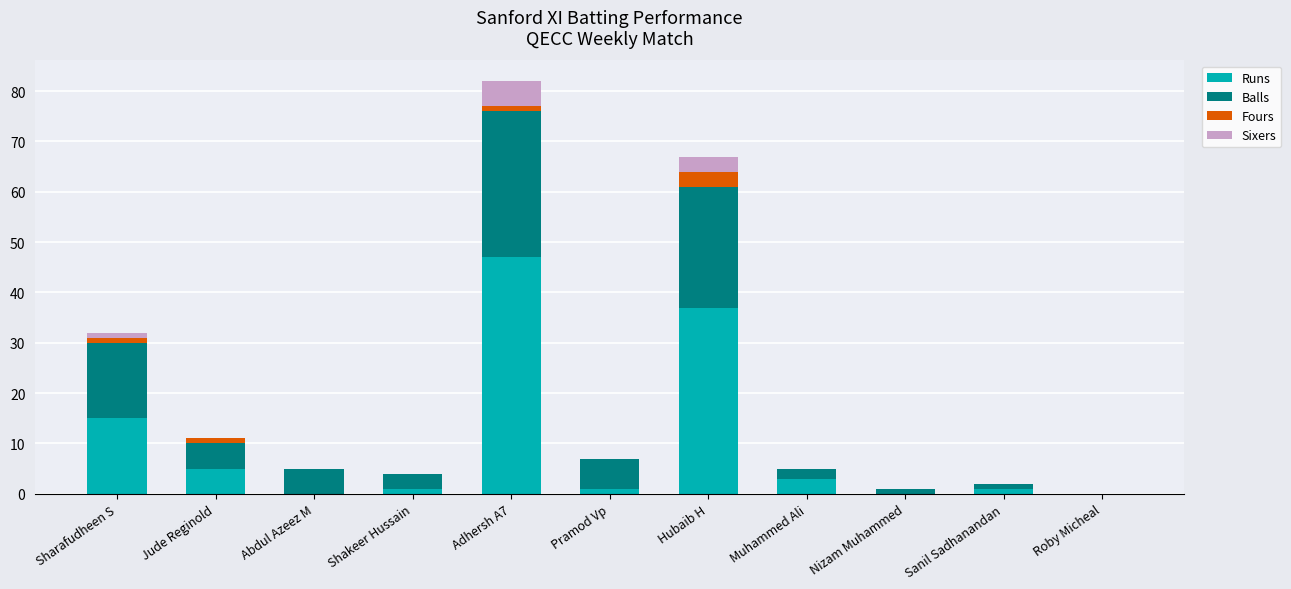

What is the sum of all Runs values?

110